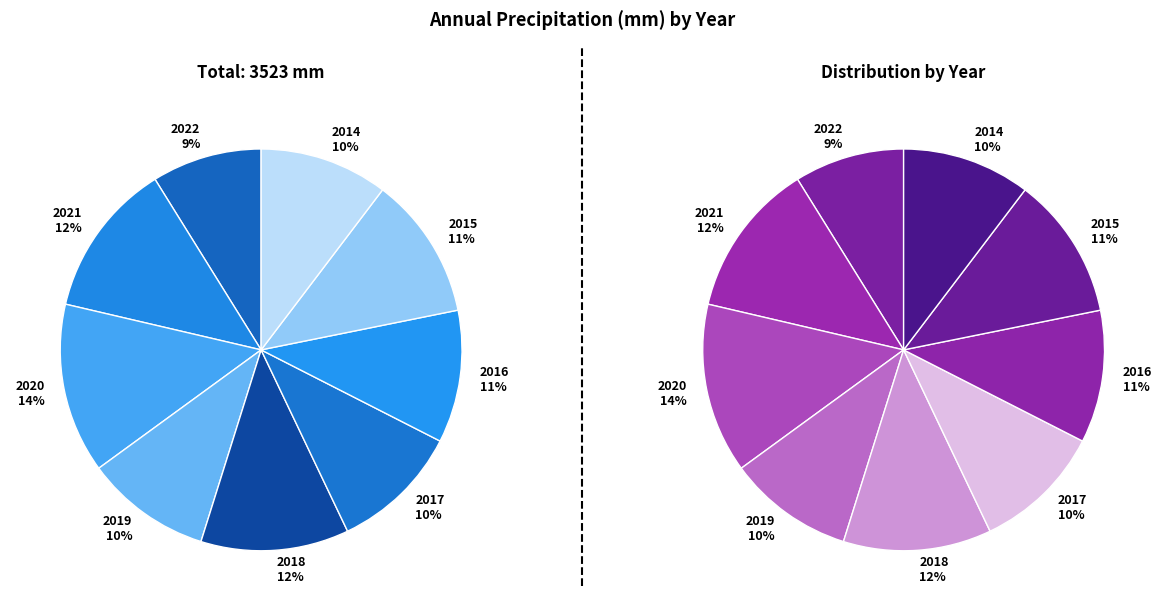

Which category has the smallest portion of the pie?

2022